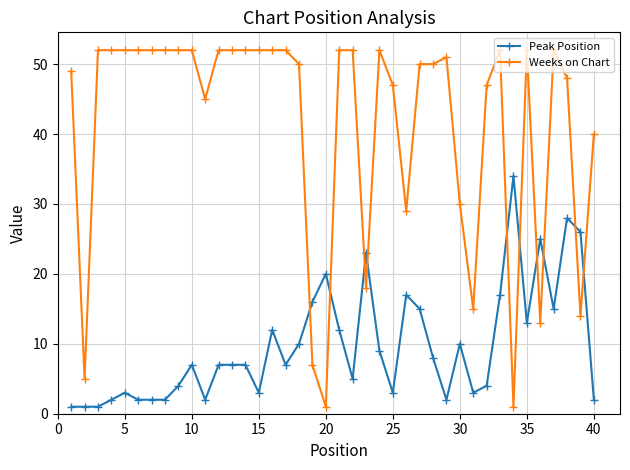

What is the value of the Weeks on Chart point at the 36th from the left?

13